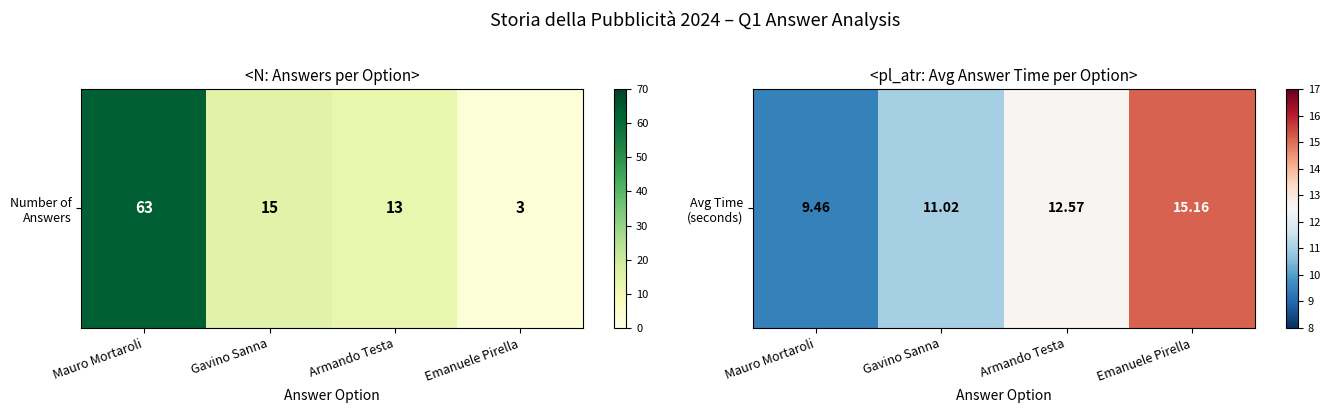

Rank the categories by value from lowest to highest.

Mauro Mortaroli, Gavino Sanna, Armando Testa, Emanuele Pirella